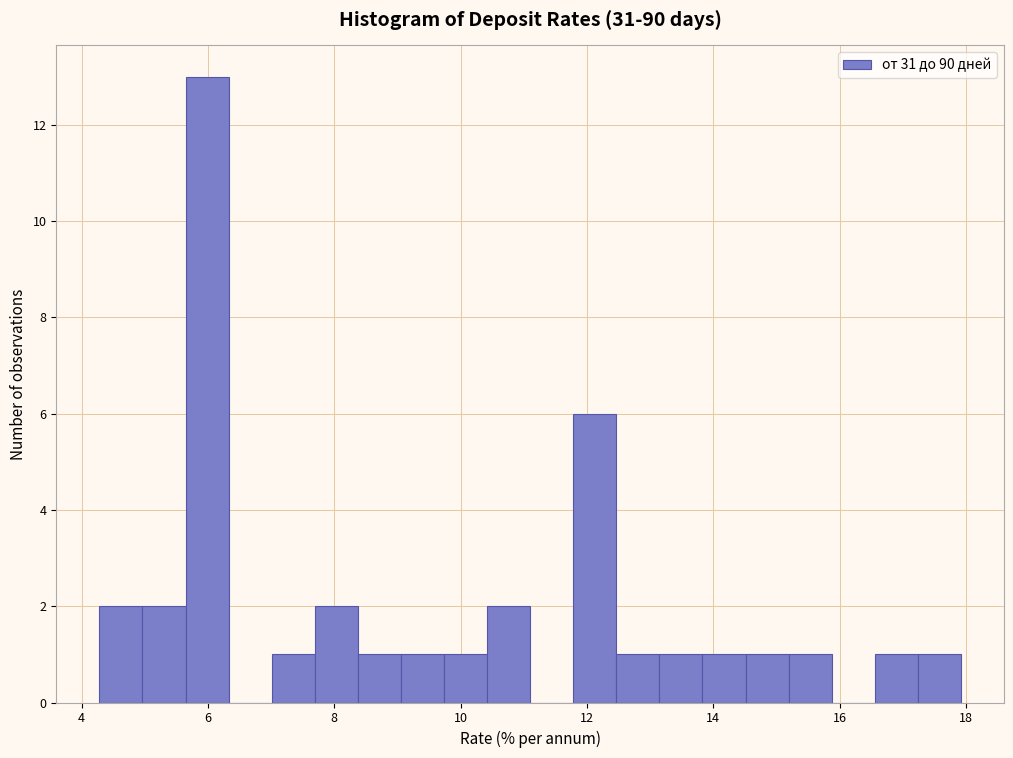

Read against the x-axis, roughly where is the centre of the tallest bar?

6.0